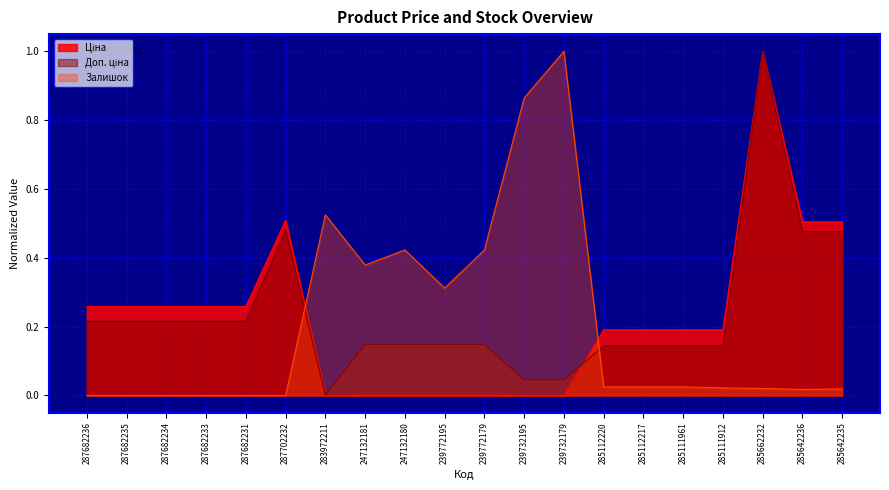

How many lines are shown in the chart?

3